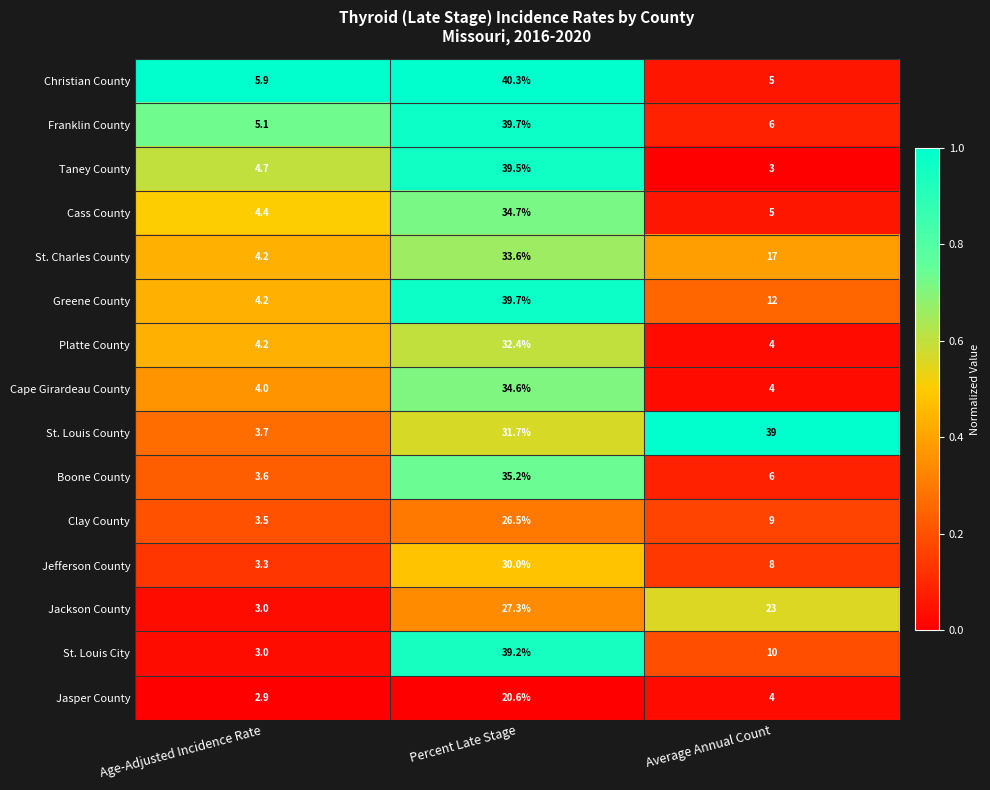

What is the maximum value shown in the chart?

40.3